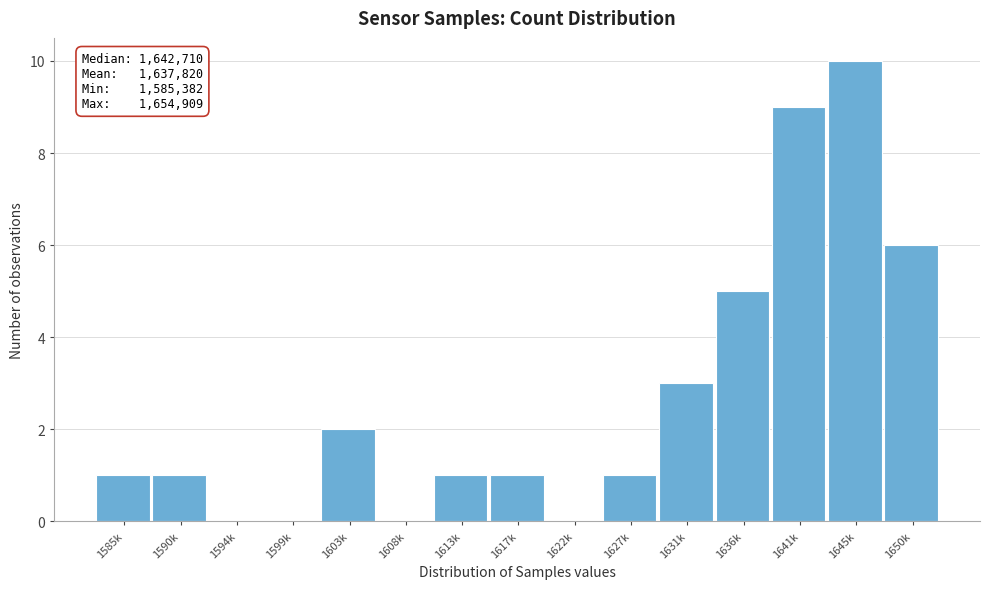

Reading left to right, what are all the values shown in this chart?

1585k=1	1590k=1	1594k=0	1599k=0	1603k=2	1608k=0	1613k=1	1617k=1	1622k=0	1627k=1	1631k=3	1636k=5	1641k=9	1645k=10	1650k=6